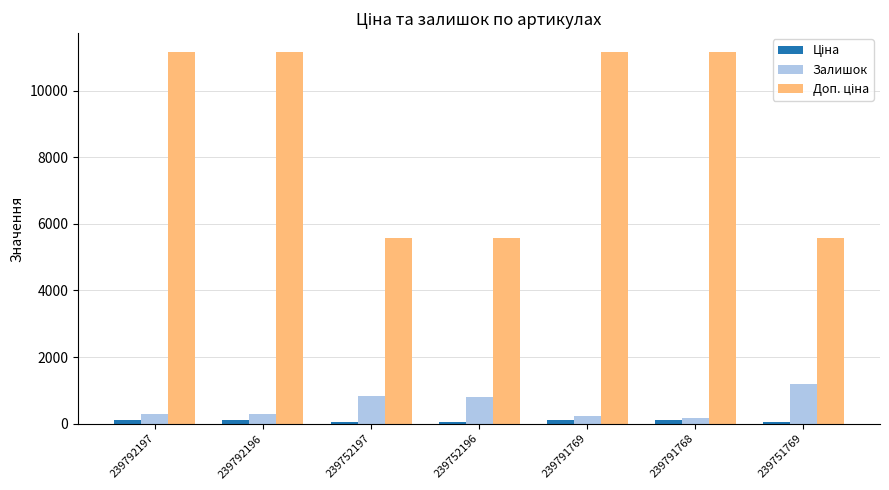

How many series are shown in this chart?

3